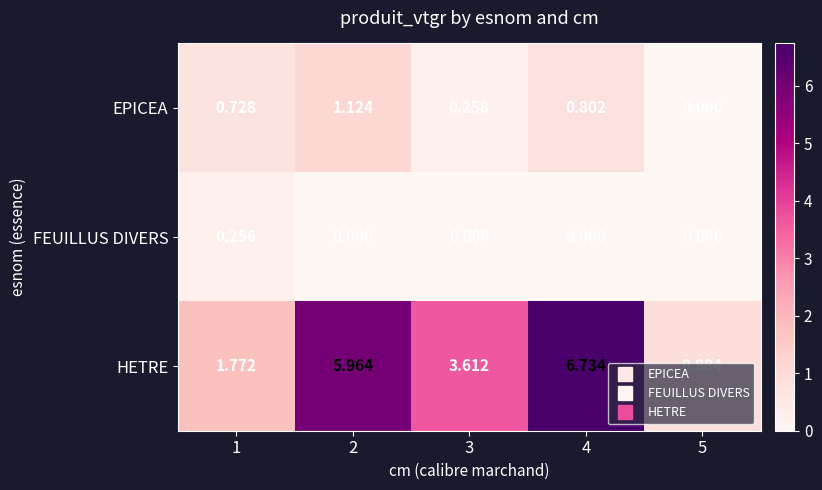

What is the spread (max minus min) of values at 3?

3.6